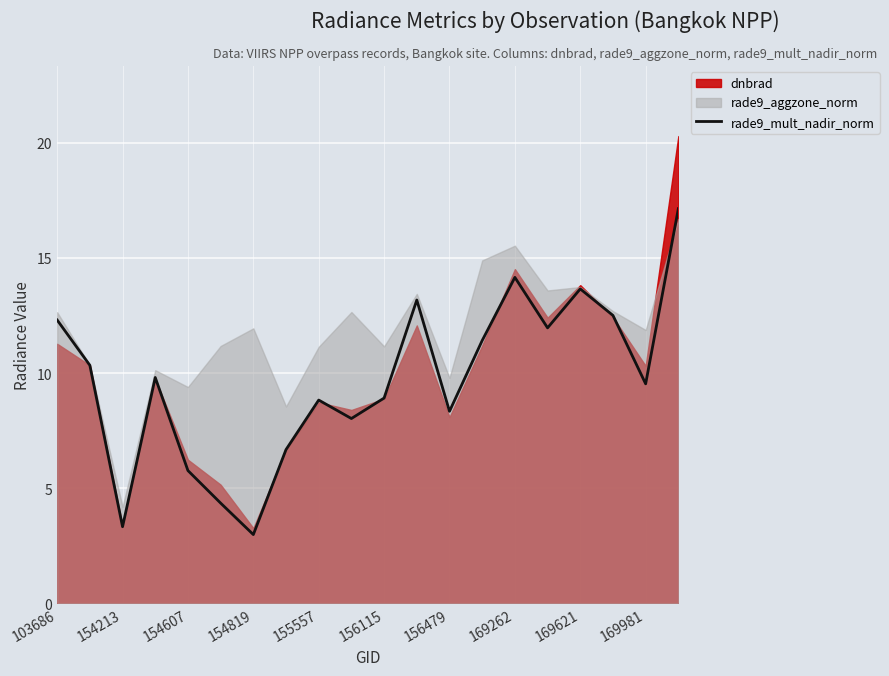

How many points are higher than both their immediate neighbors (excluding endpoints)?

5